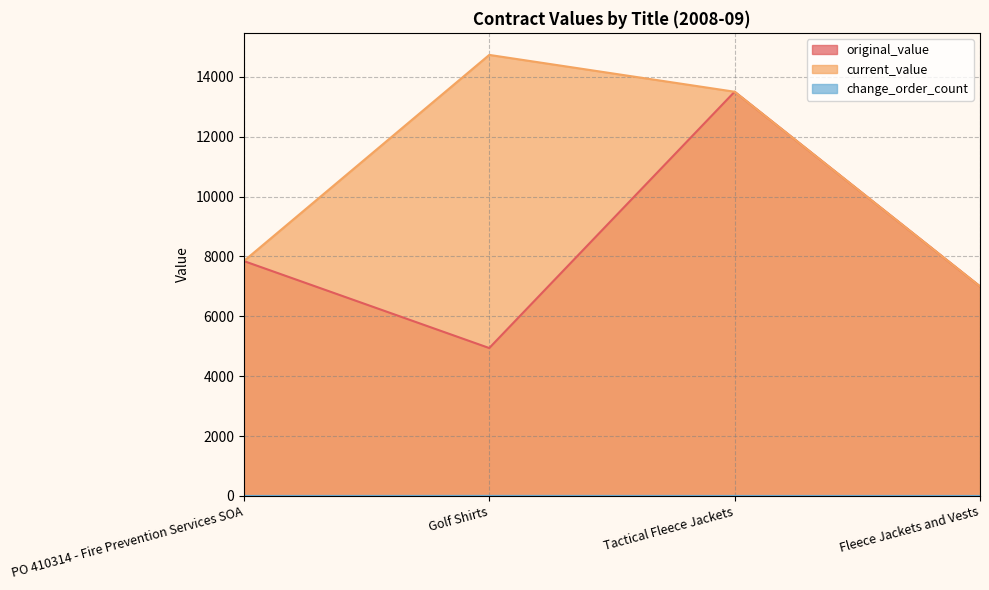

What position from the left is Golf Shirts?

2